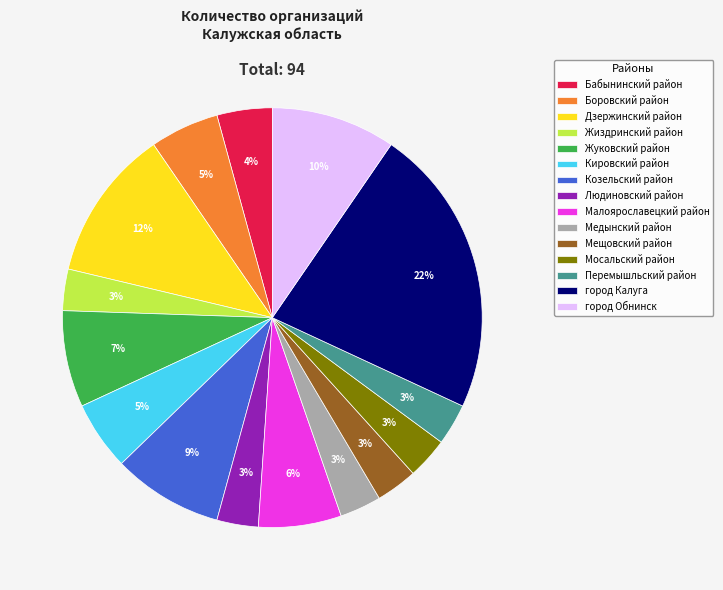

To the nearest percent, what percentage of the pie is город Калуга?

22%